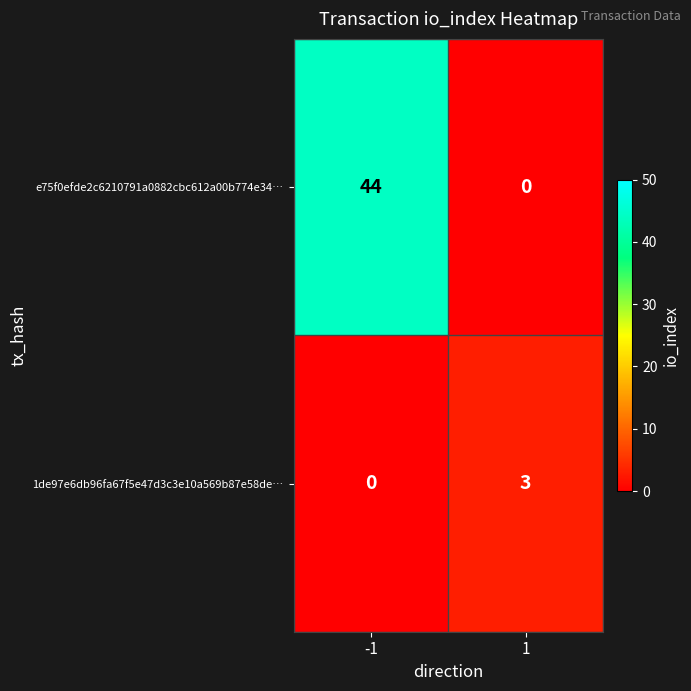

What is the approximate value of e75f0efde2c6210791a0882cbc612a00b774e34… at -1?

44